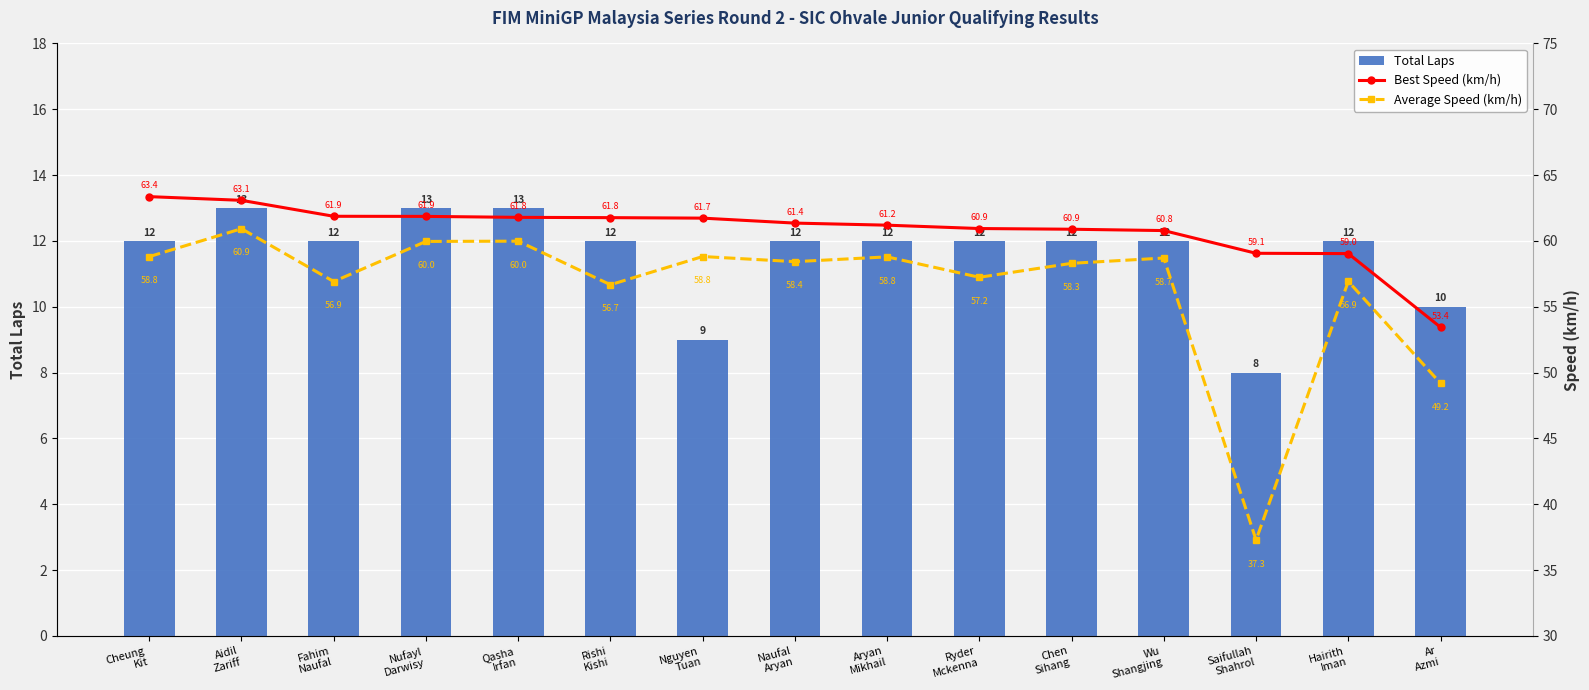

Count the Total Laps values in the range 12 to 13.

12